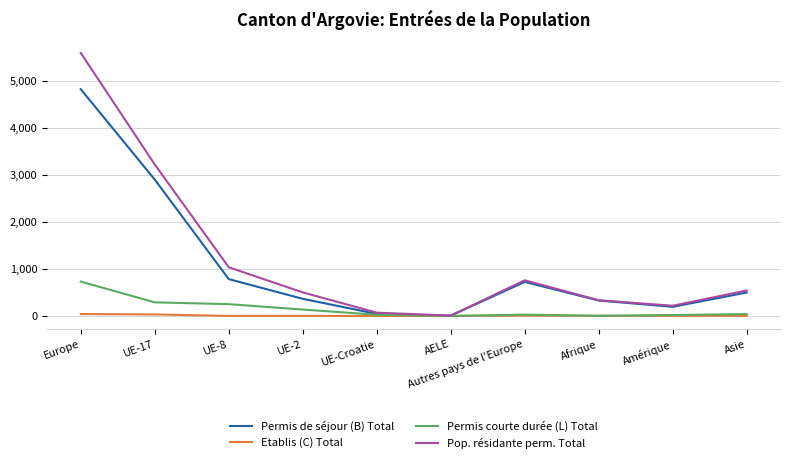

Is the value of Permis de séjour (B) Total at UE-2 greater than the value of Etablis (C) Total at UE-Croatie?

Yes